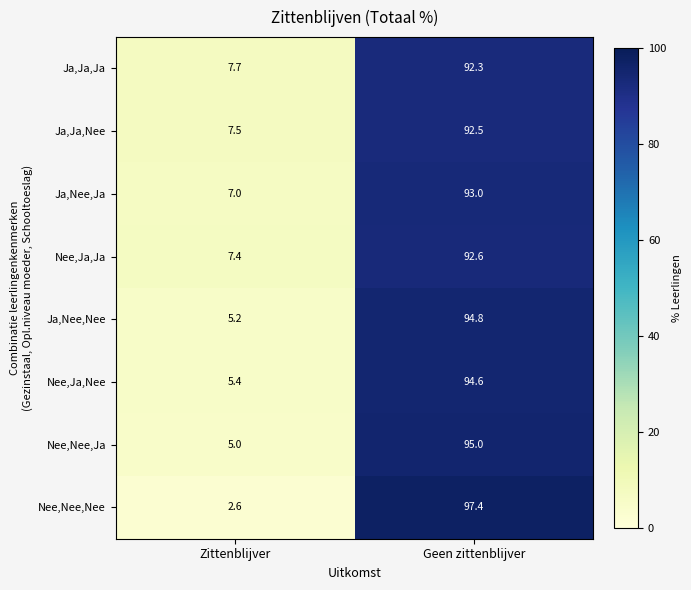

What is the sum of all Ja,Ja,Nee values?

100.0